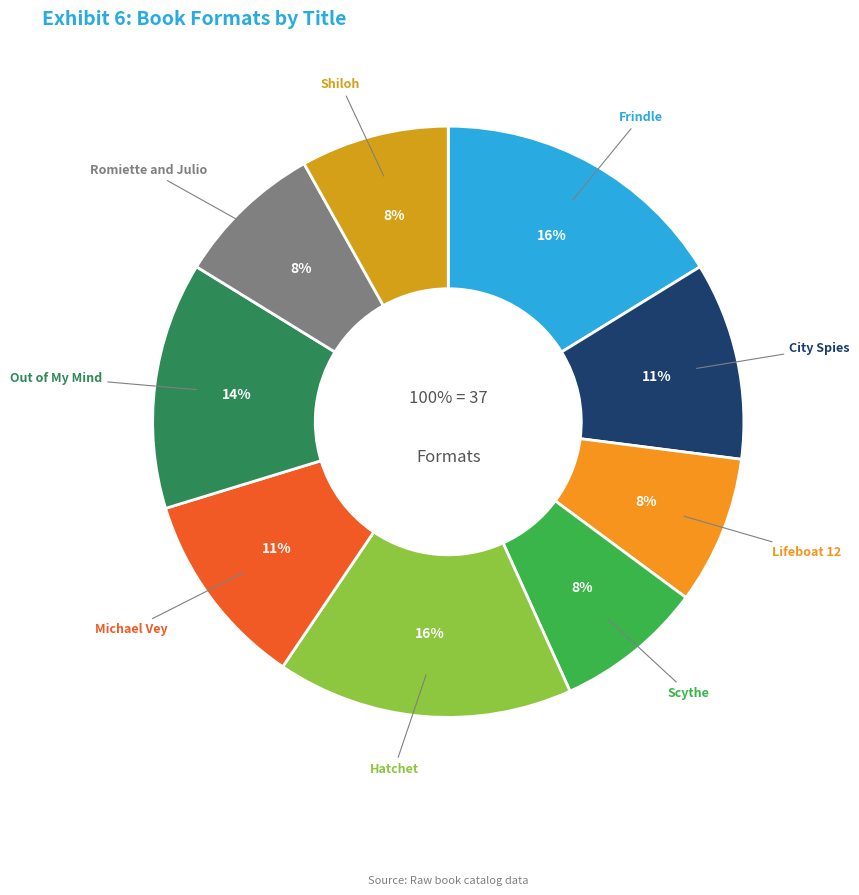

How much of the chart is everything except Michael Vey?

89.2%